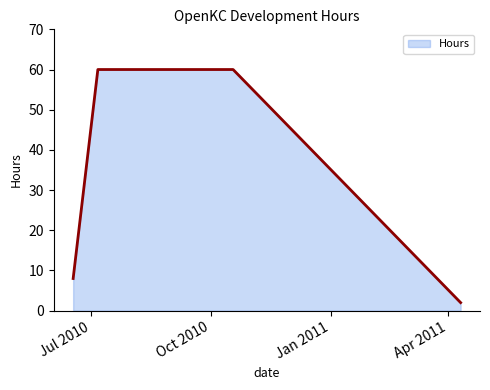

What is the minimum value shown in the chart?

2